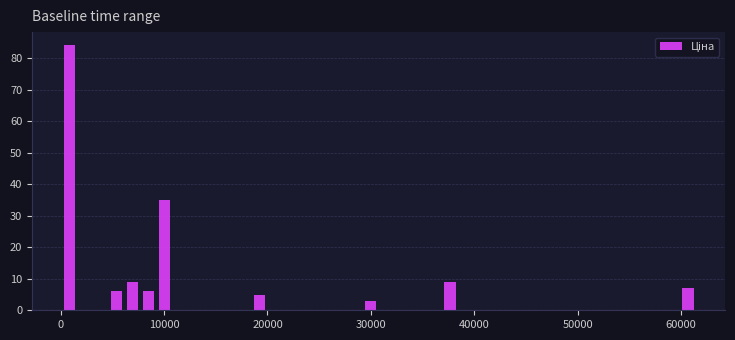

Read against the x-axis, roughly where is the centre of the tallest bar?

1000